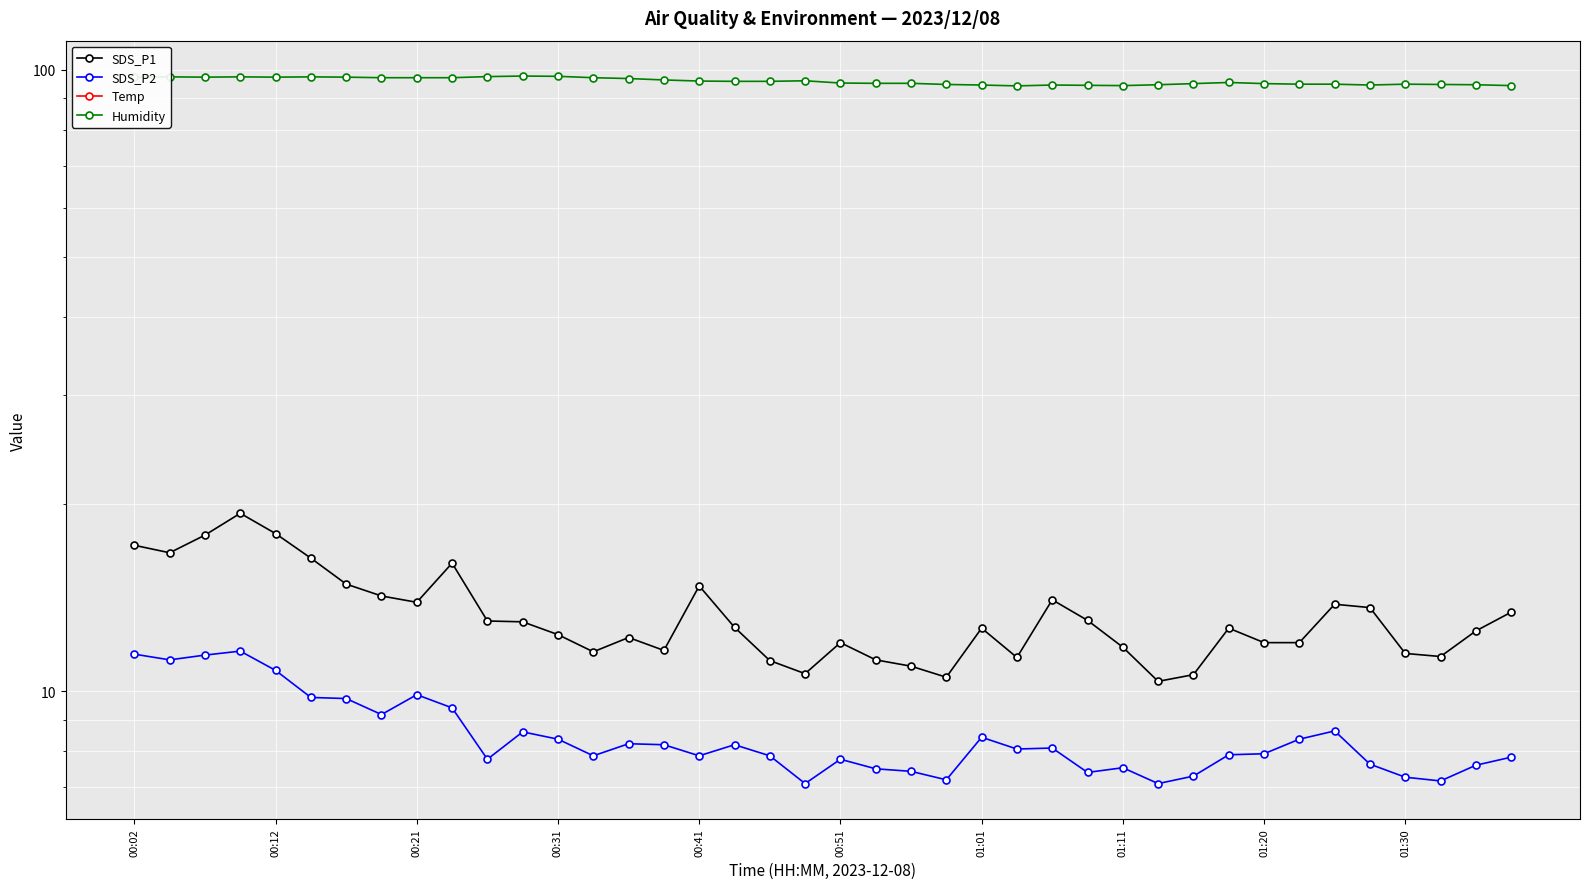

How many lines are shown in the chart?

4